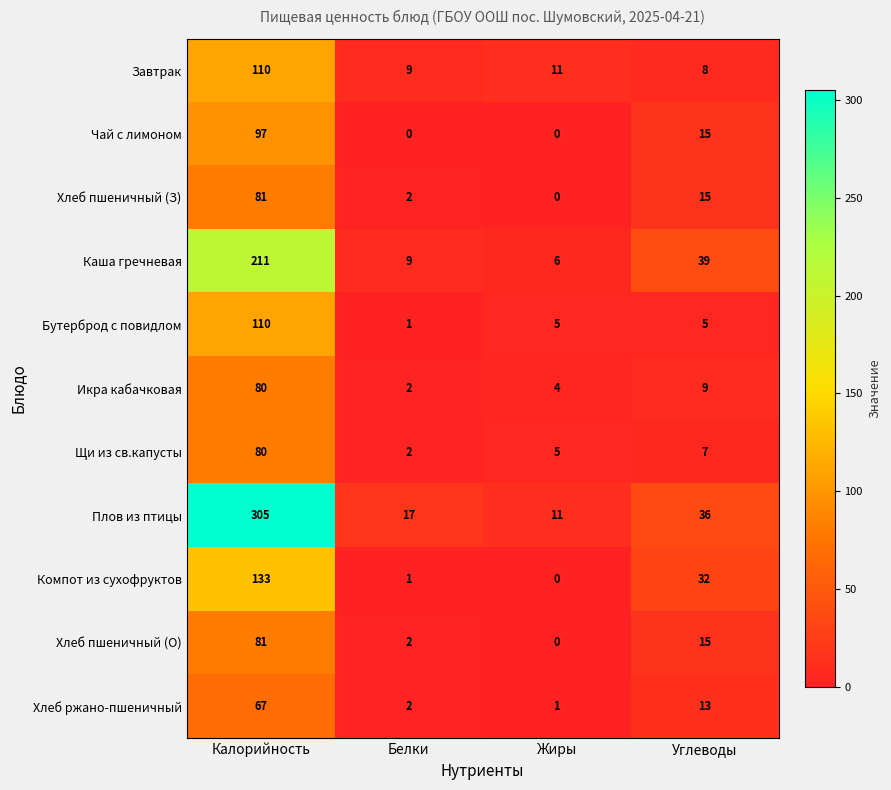

The Каша гречневая series shows 39 at Углеводы. True or false?

True